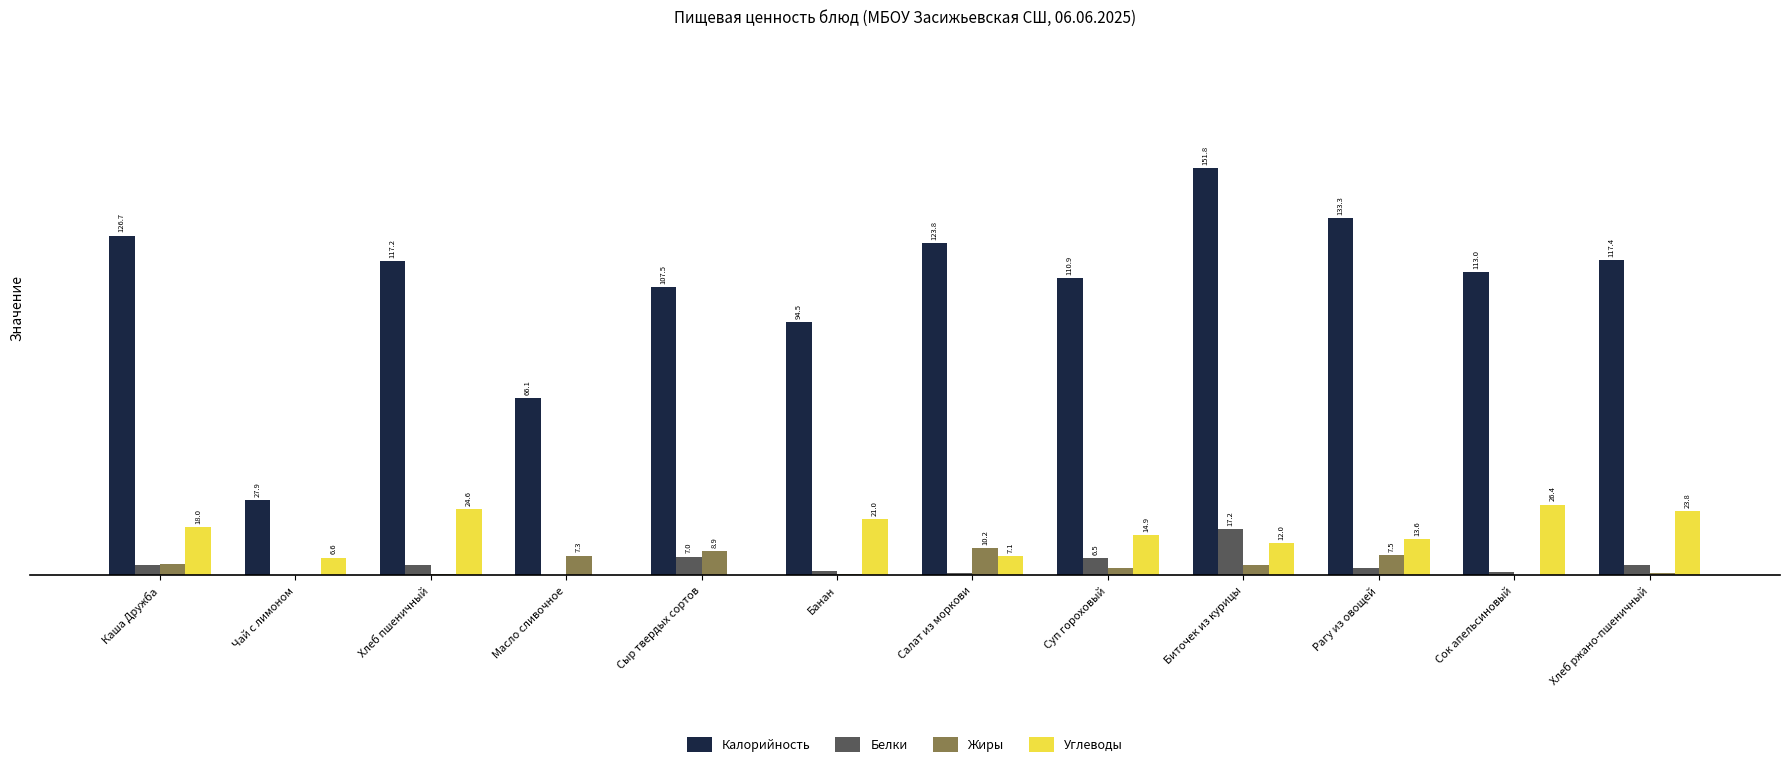

Where does the Жиры series first go above 3?

Каша Дружба